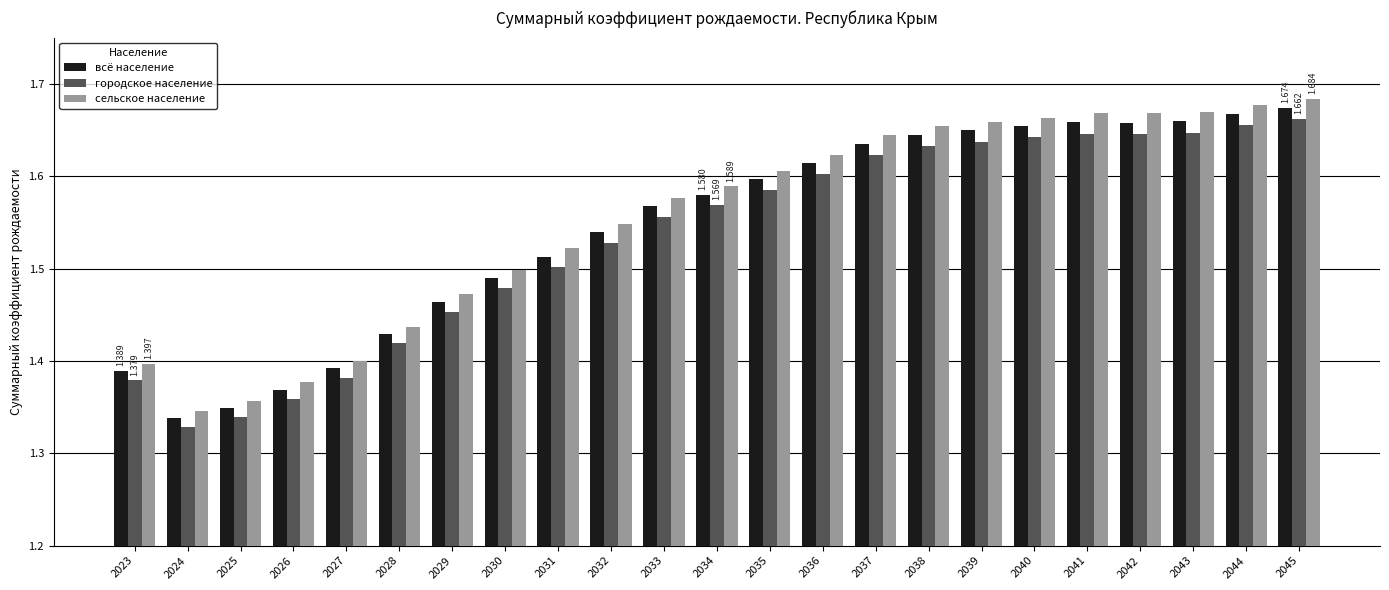

Does the chart contain stacked bars?

No